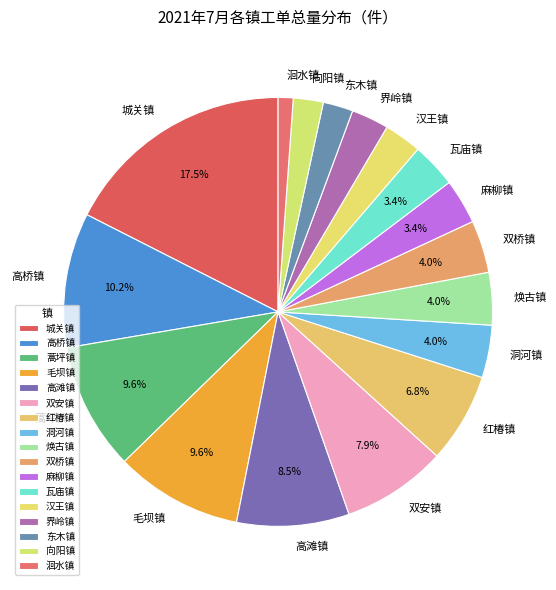

Count the number of slices in the pie.

17